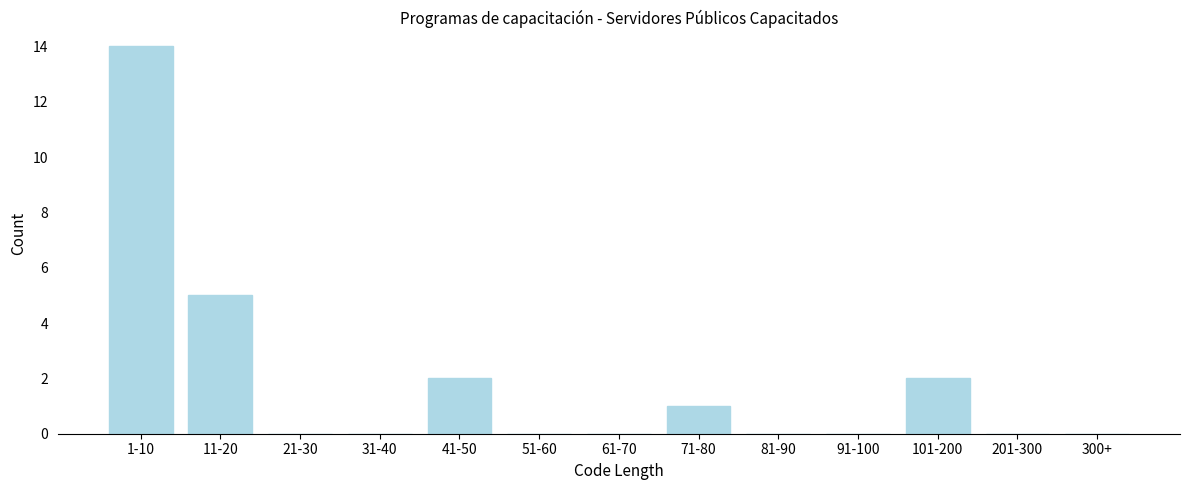

Reading left to right, transcribe all the data shown in this chart.

1-10=14	11-20=5	21-30=0	31-40=0	41-50=2	51-60=0	61-70=0	71-80=1	81-90=0	91-100=0	101-200=2	201-300=0	300+=0